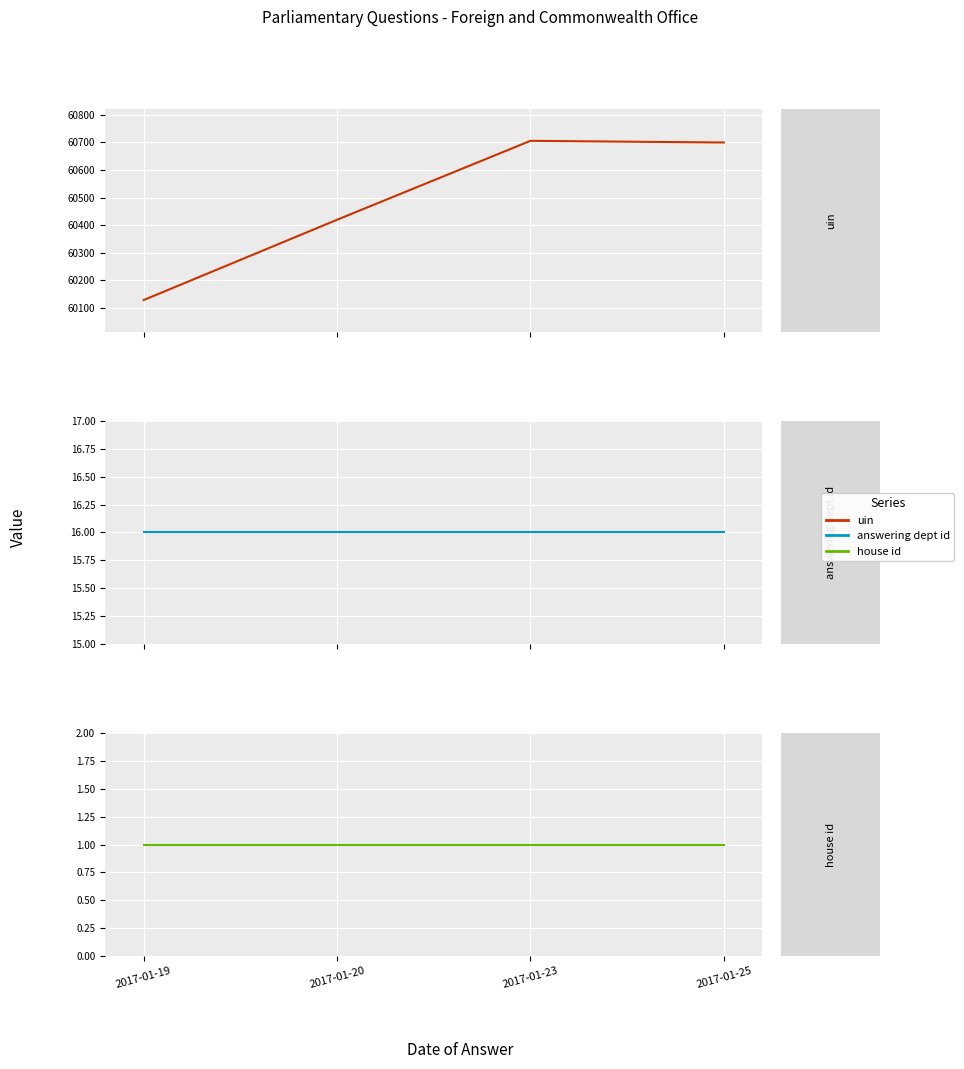

Between 2017-01-20 and 2017-01-25, which series saw the biggest shift?

uin